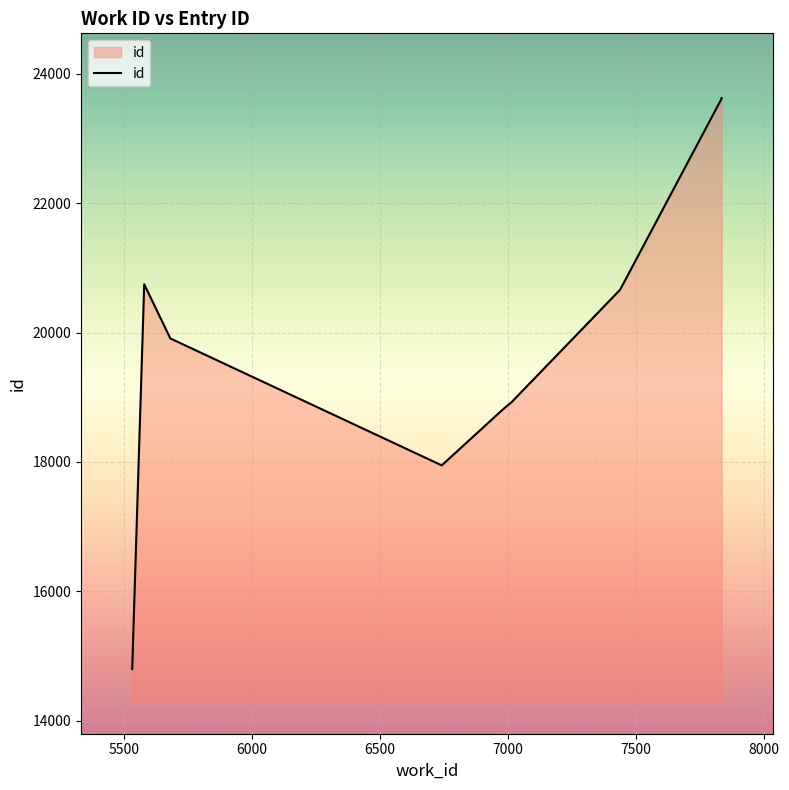

What is the sum of the values at 7500 and 8000?

39588